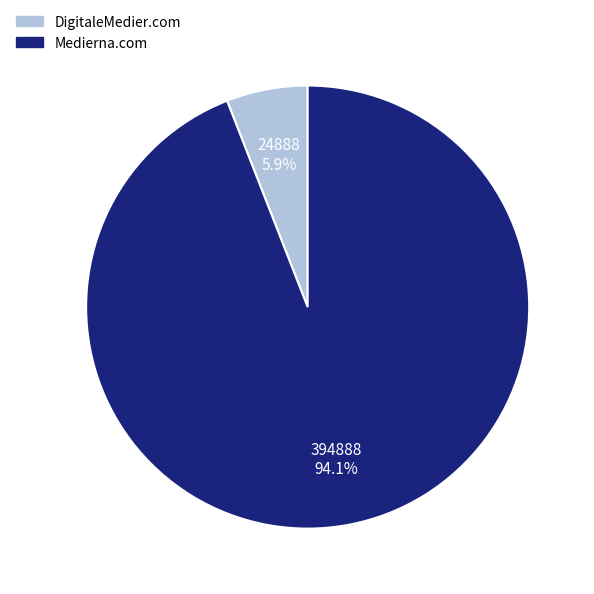

Rank the categories by value from lowest to highest.

DigitaleMedier.com, Medierna.com